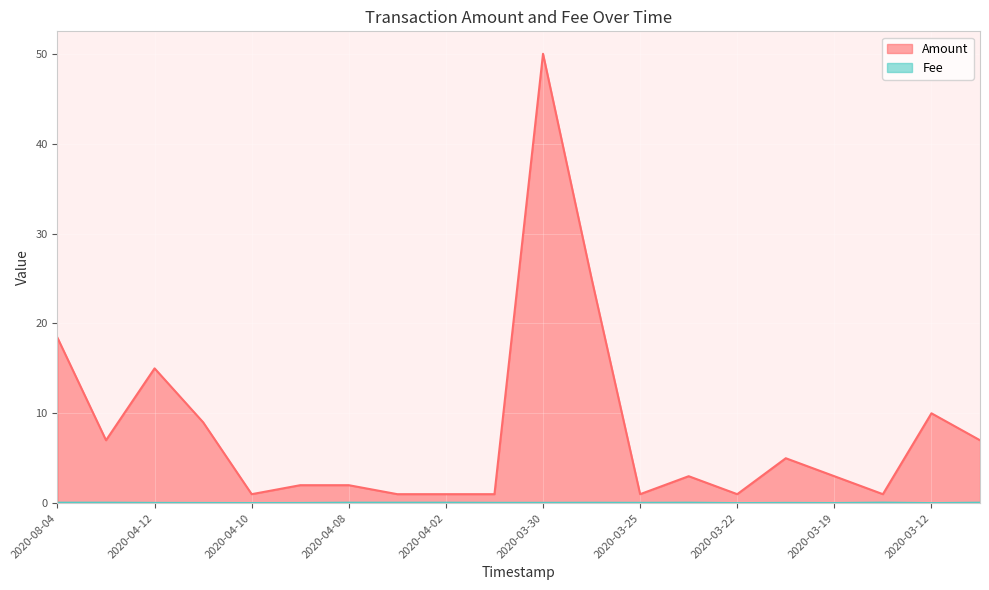

Is it true that Fee equals 0.0 at 2020-03-20?

False